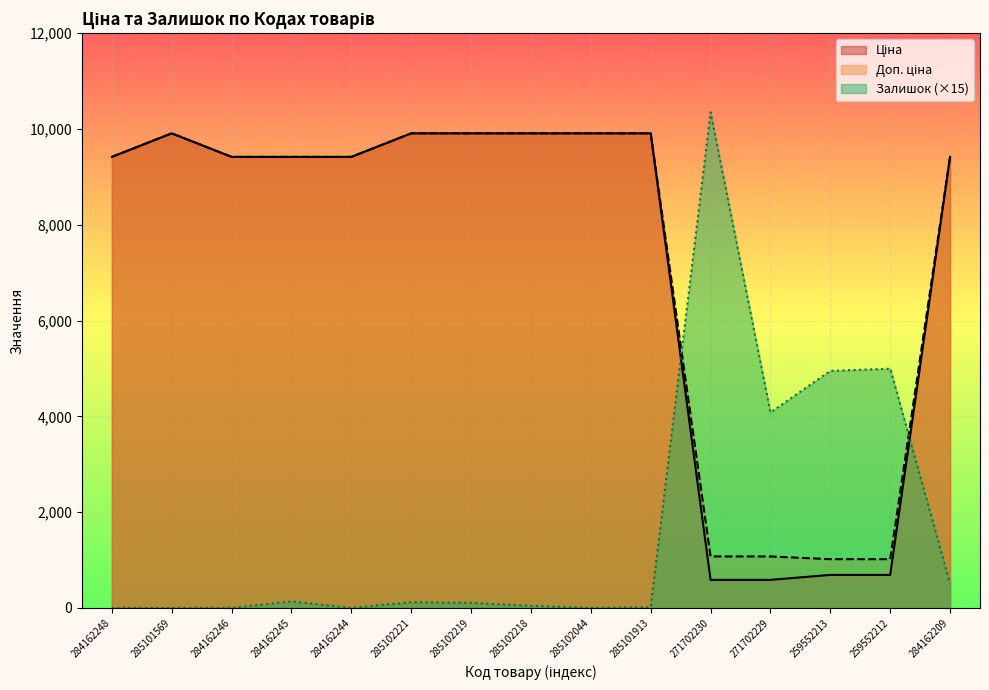

How many intersections are there between Залишок and Ціна?

2